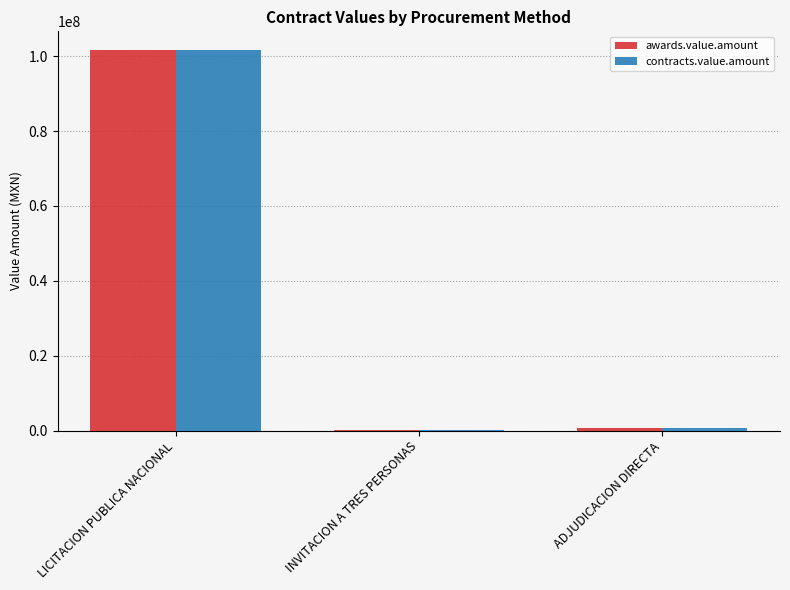

Is the value of awards.value.amount at ADJUDICACION DIRECTA greater than the value of contracts.value.amount at LICITACION PUBLICA NACIONAL?

No